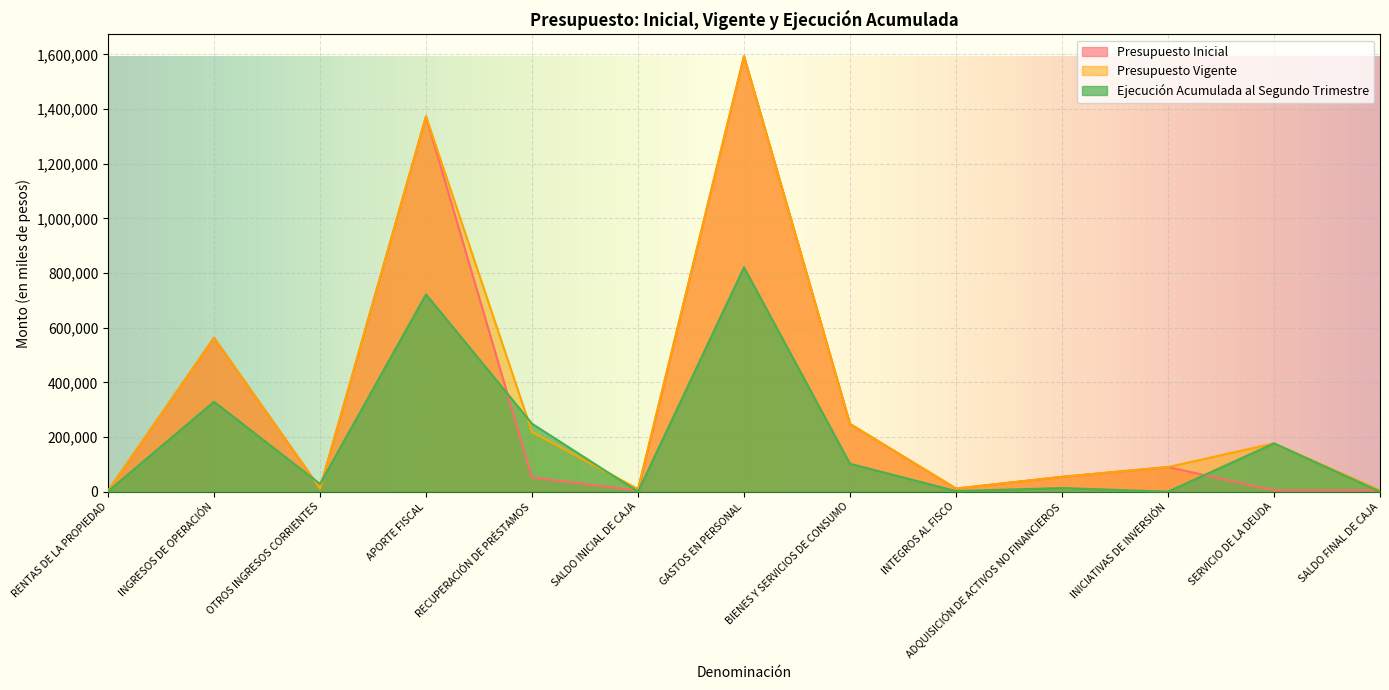

The Ejecución Acumulada al Segundo Trimestre series shows 102014 at BIENES Y SERVICIOS DE CONSUMO. True or false?

True